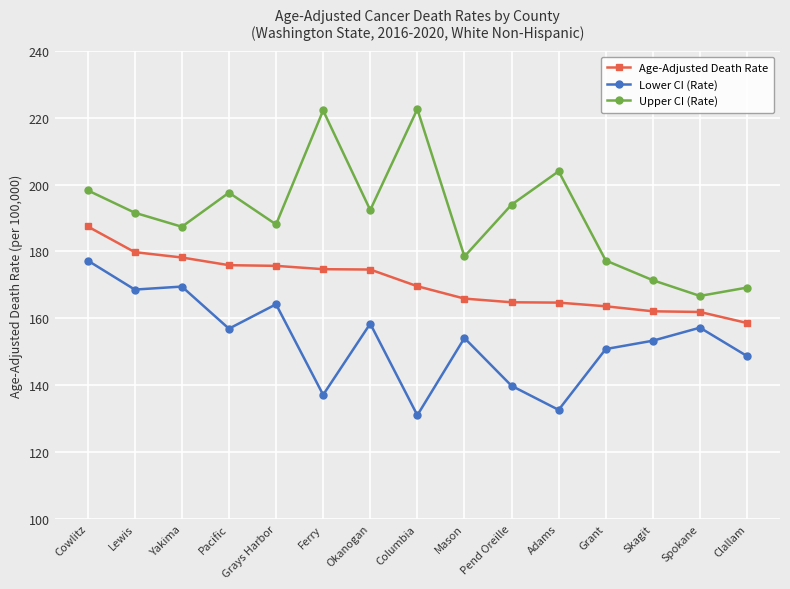

What is the greatest value displayed?

222.6